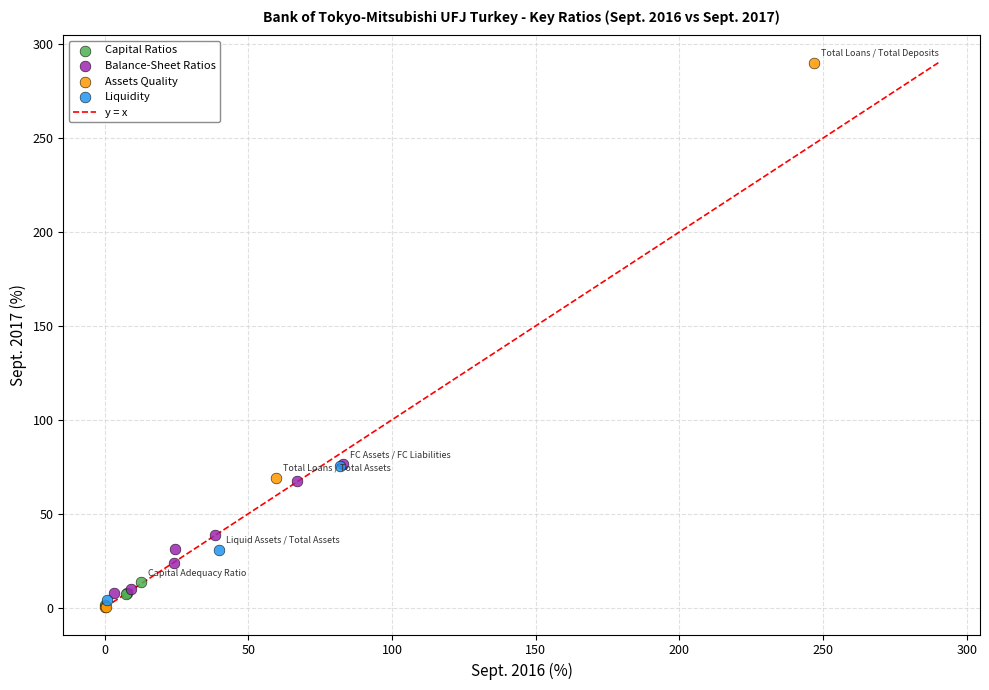

Which series has the widest spread of Y values?

Assets Quality